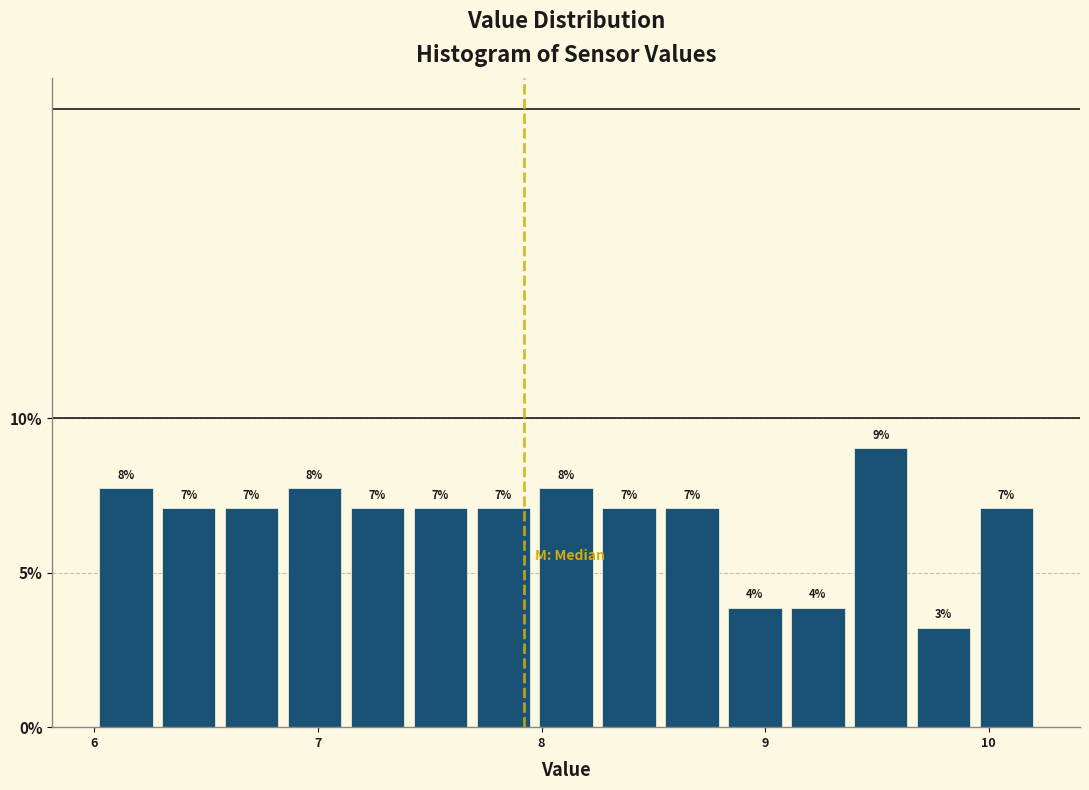

Read against the x-axis, roughly where is the centre of the tallest bar?

9.5